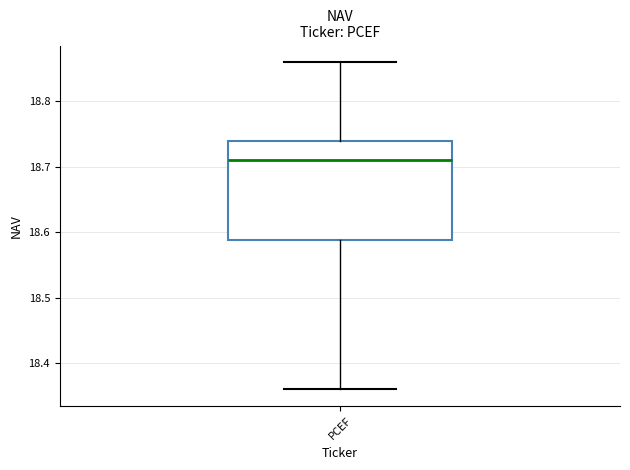

Where does the lower whisker of the box for PCEF end on the y-axis? The values are not printed on the chart, so give them approximately, as read against the axis.

18.36